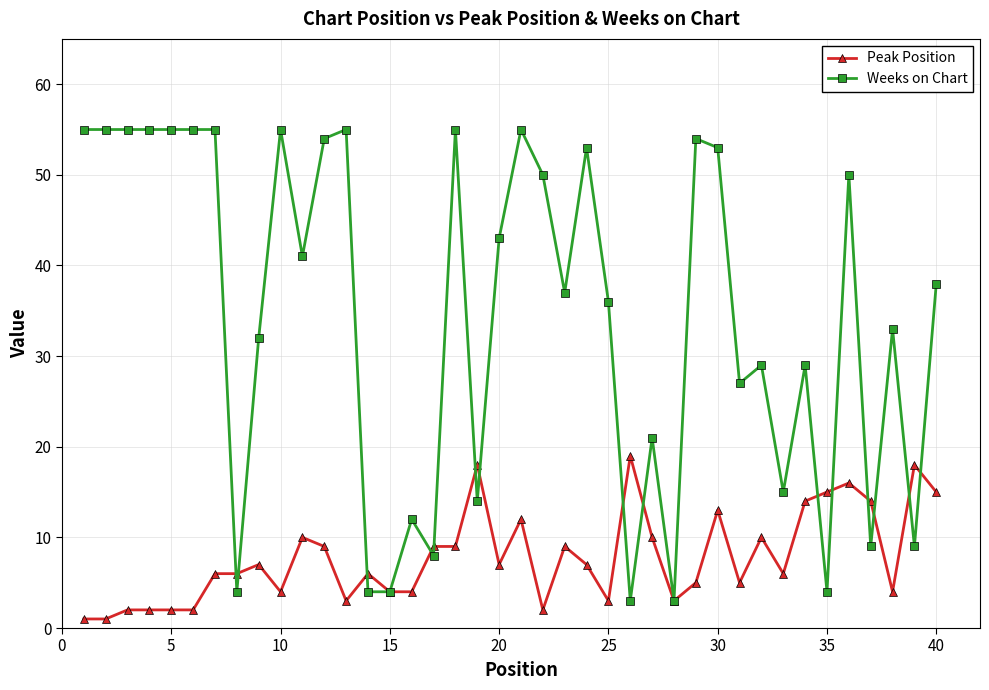

True or false: Peak Position has more than 0 points higher than both neighbors.

True